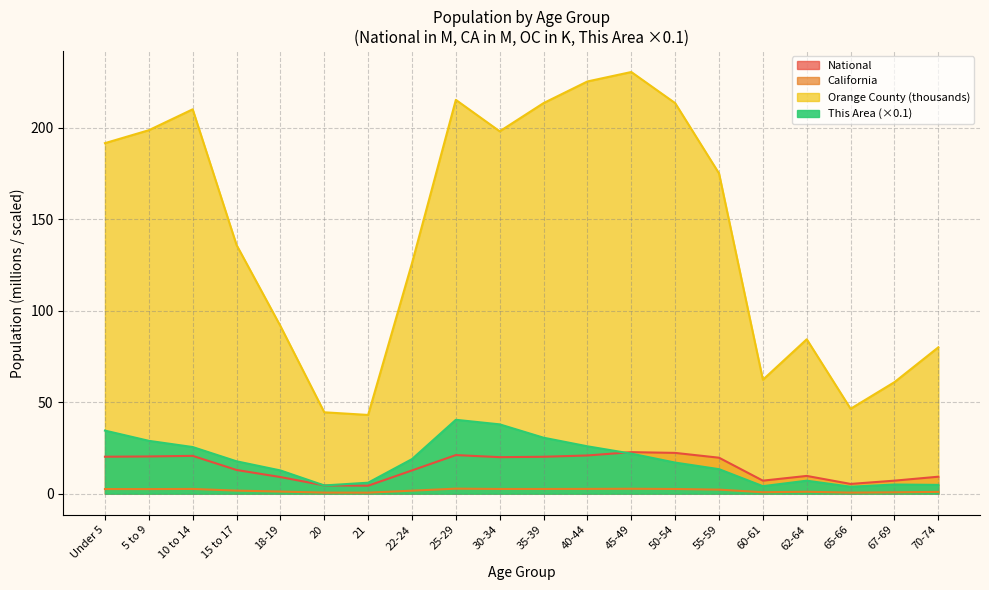

At which category does National reach its first local valley?

21